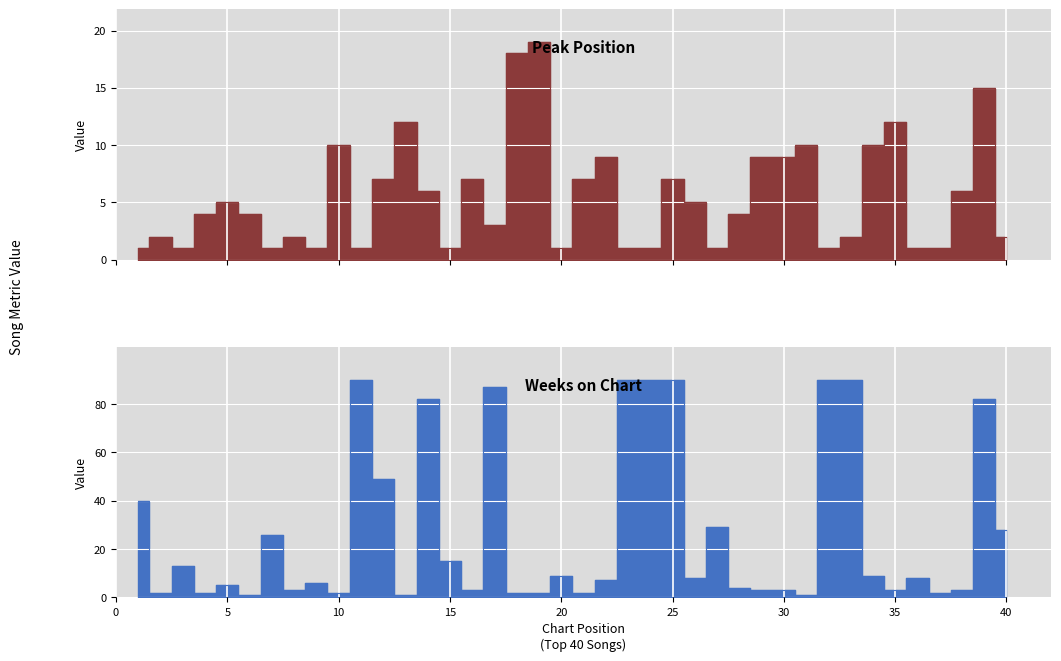

What is the minimum value for Peak Position?

1